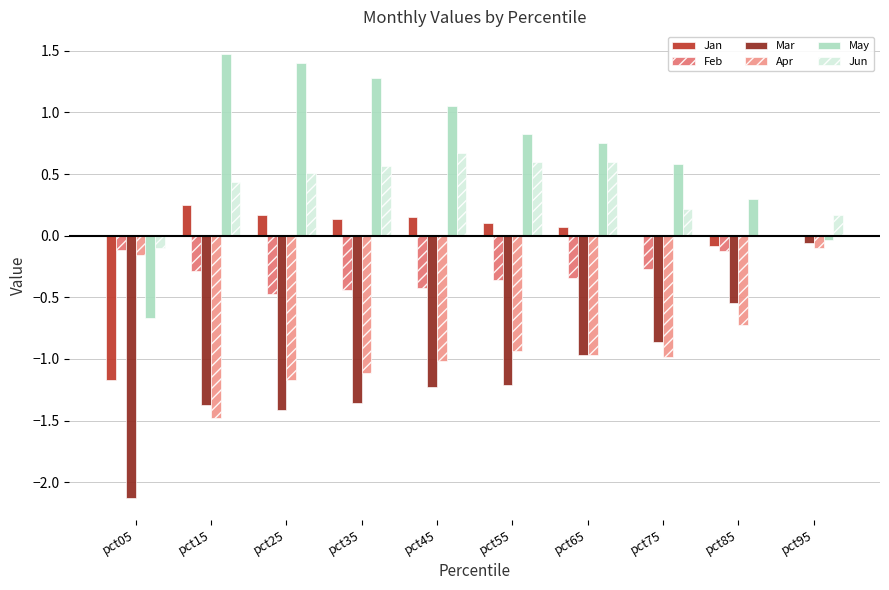

What is the maximum value shown in the chart?

1.5